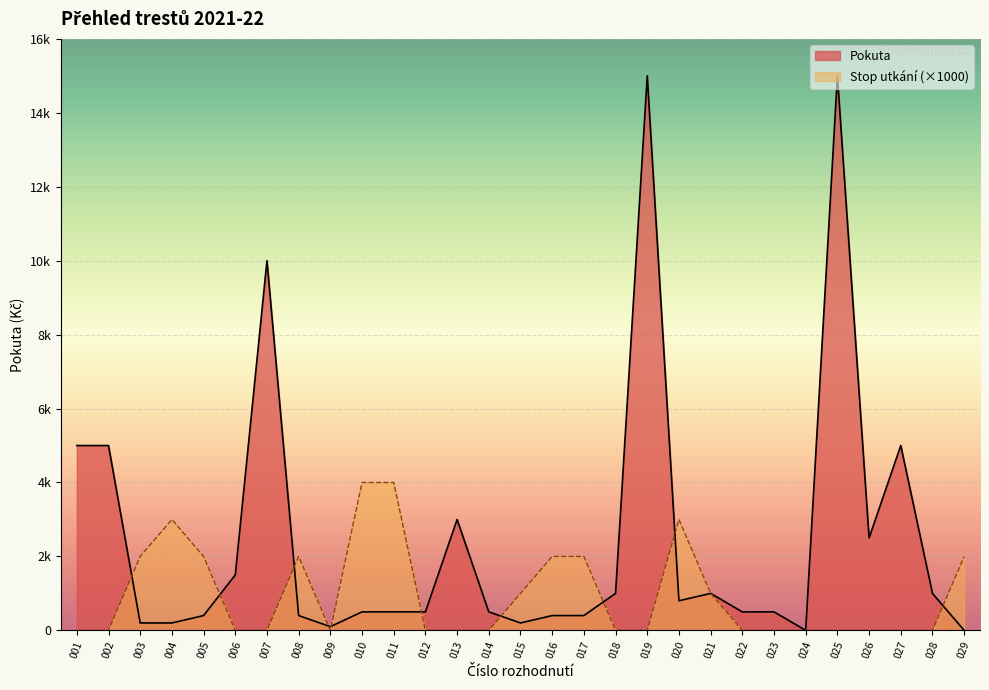

The chart shows a value of 145 at 009. True or false?

False